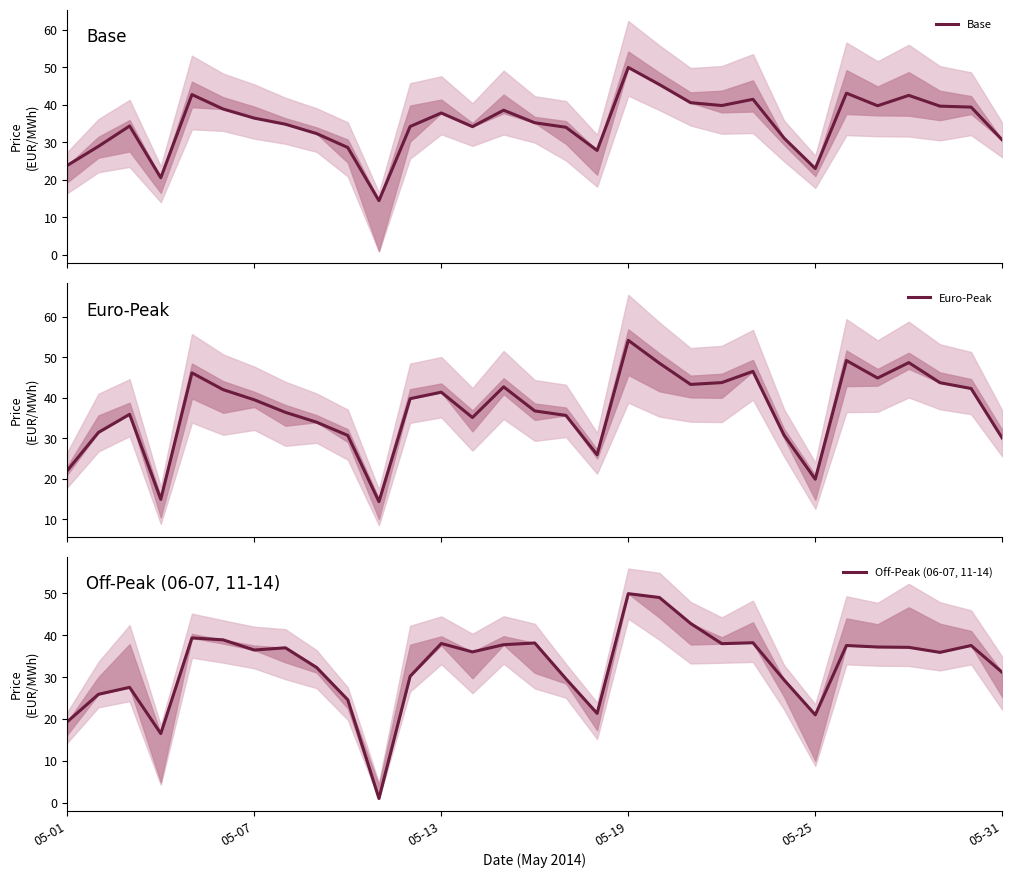

How many data points in Euro-Peak are above 39?

16